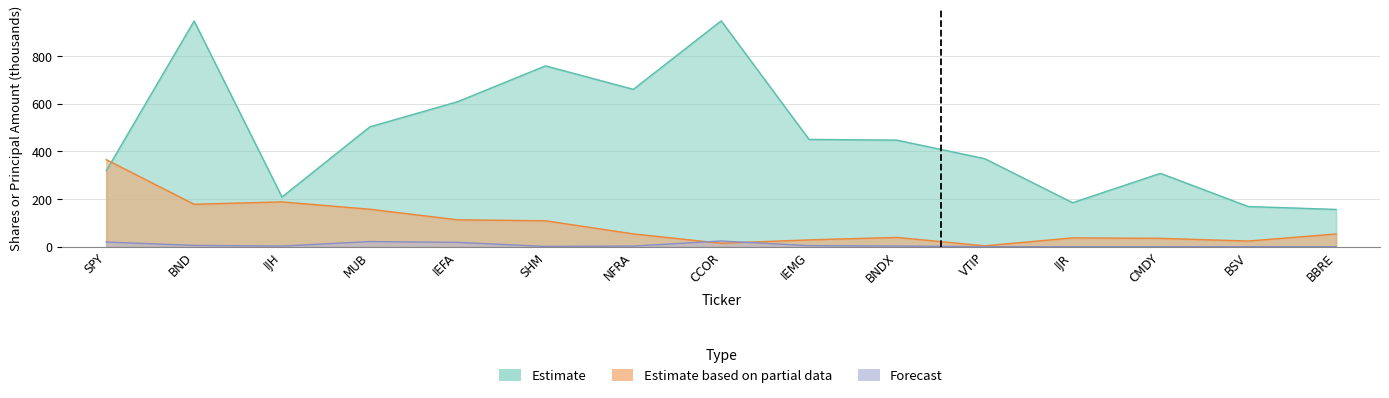

Where do Forecast and Estimate based on partial data first cross each other?

NFRA and CCOR